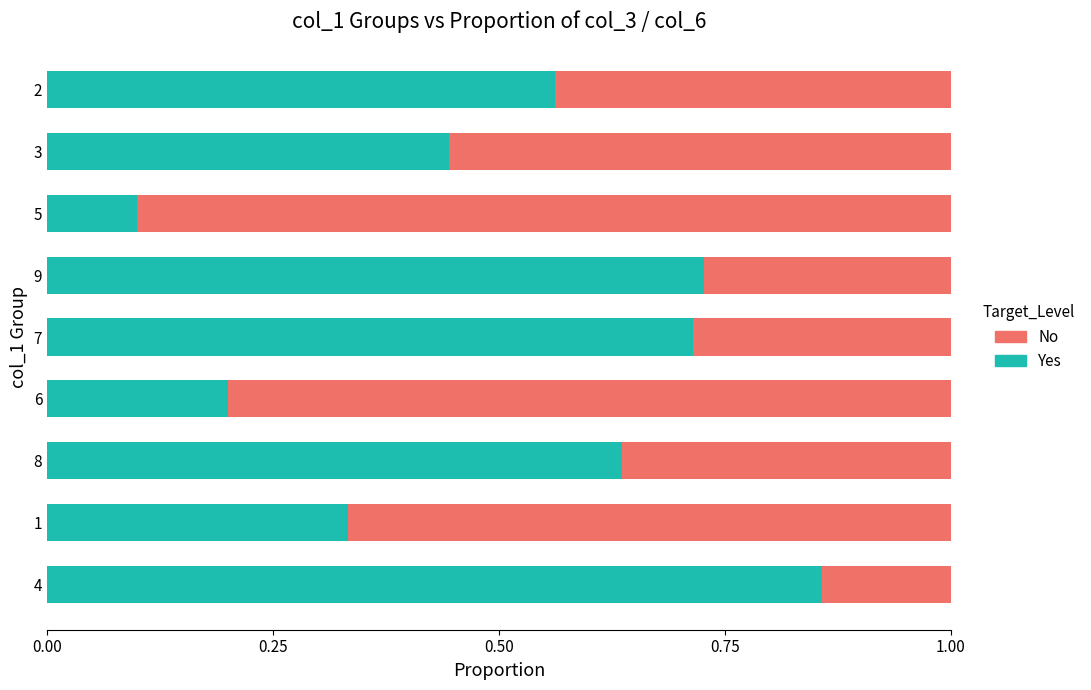

How many Yes values are between 0 and 1?

9